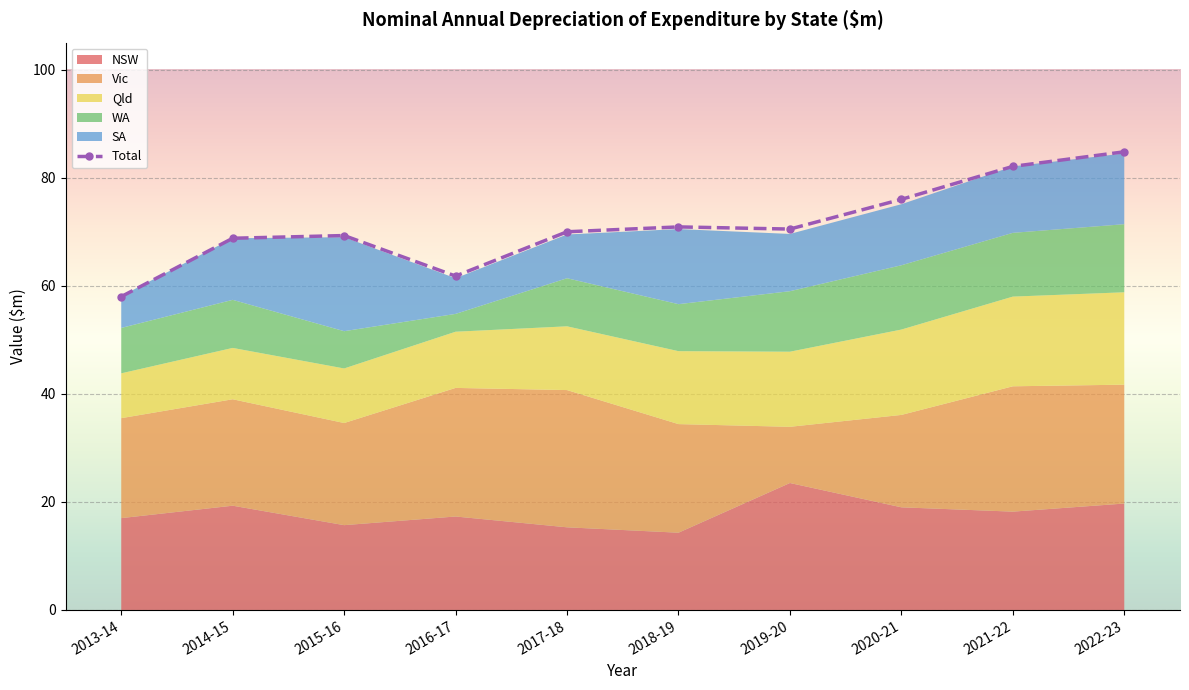

The Qld series shows 24.3 at 2019-20. True or false?

False